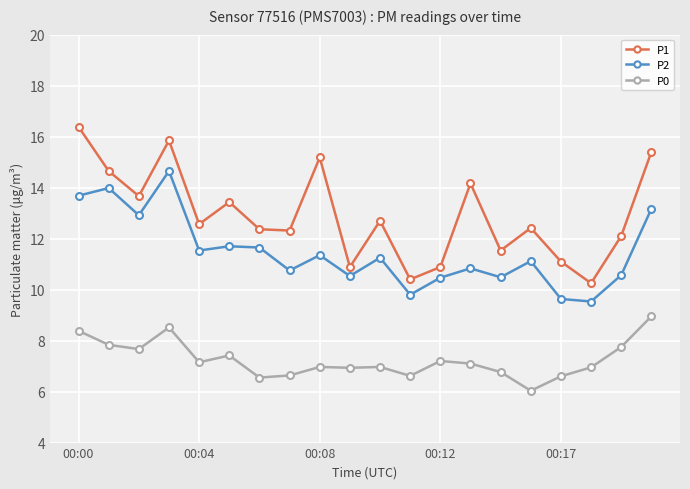

Rank the series by their average value, from highest to lowest.

P1, P2, P0